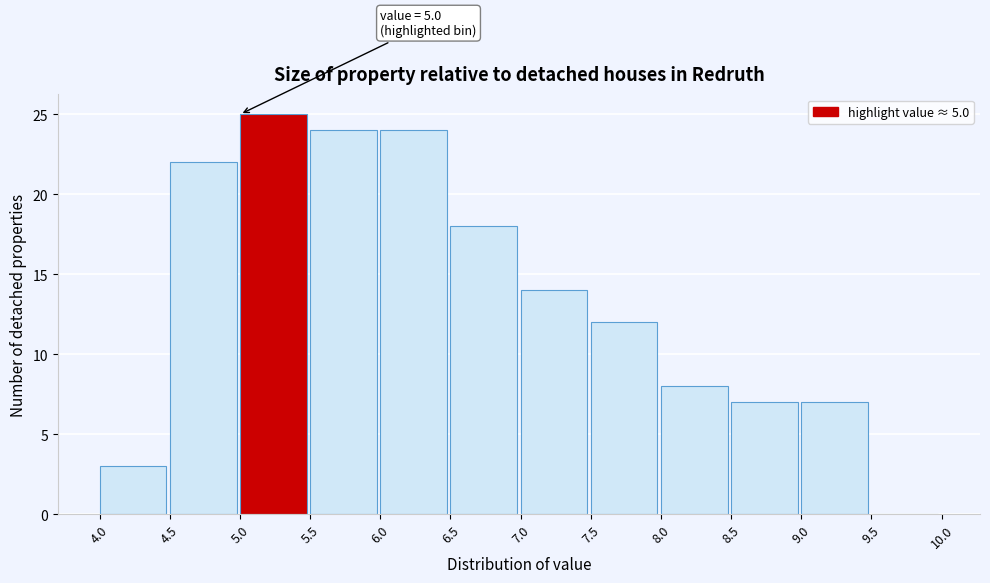

Which range on the x-axis has the tallest bar?

5.0 to 5.5